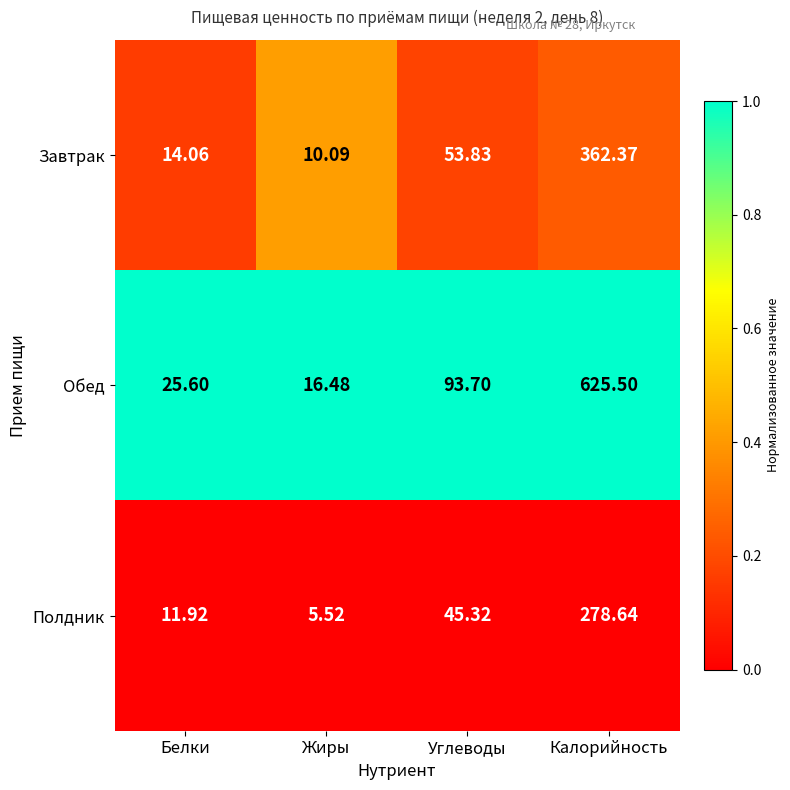

List the series in order of their overall mean, highest first.

Обед, Завтрак, Полдник